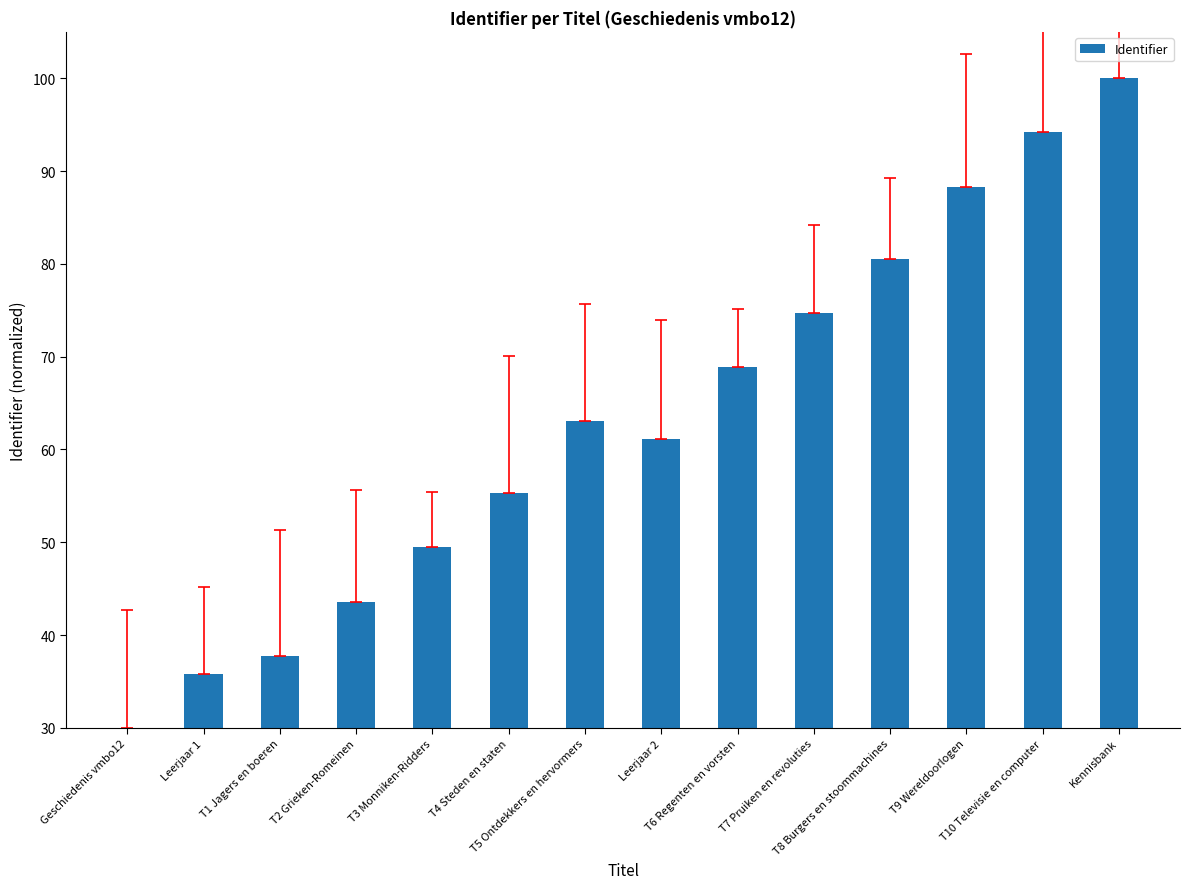

At which label does the data first exceed 63?

T5 Ontdekkers en hervormers